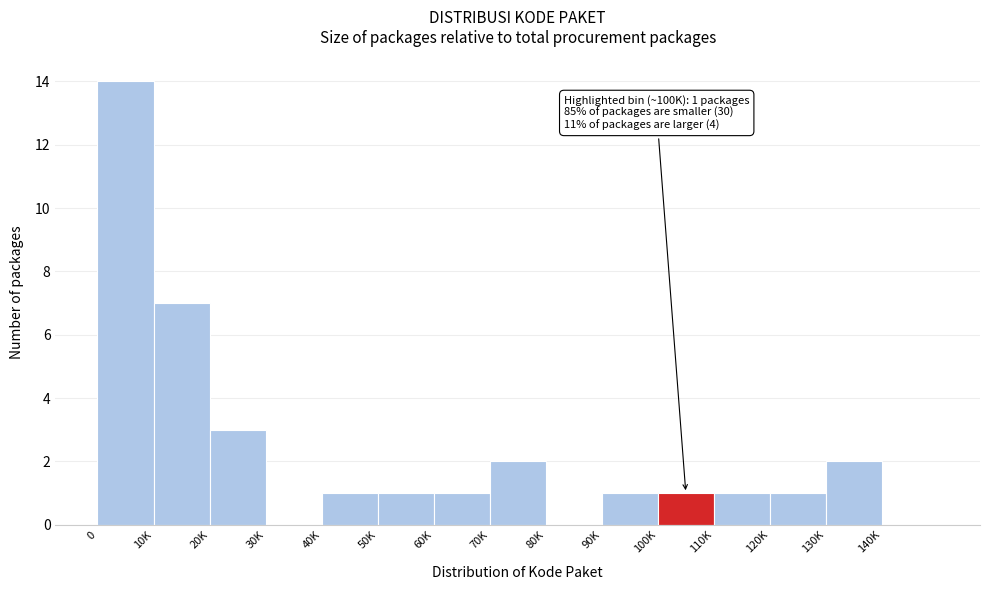

Reading left to right, extract all data points from this chart.

0=14	10K=7	20K=3	30K=0	40K=1	50K=1	60K=1	70K=2	80K=0	90K=1	100K=1	110K=1	120K=1	130K=2	140K=0